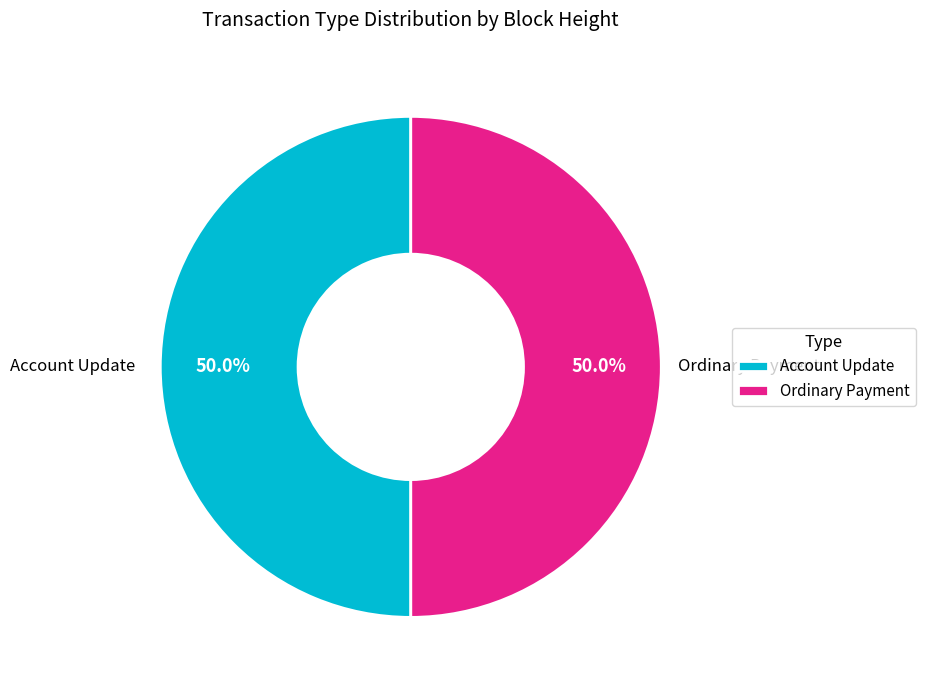

To the nearest percent, what is the average slice percentage?

50%